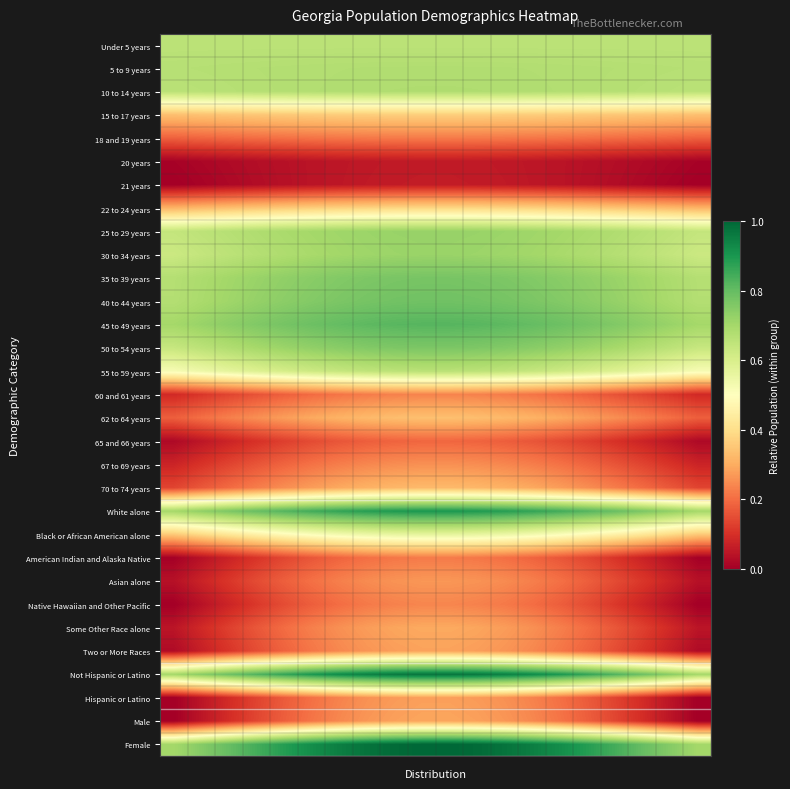

List the series in order of their peak value, highest first.

Female, Not Hispanic or Latino, White alone, 45 to 49 years, 40 to 44 years, 35 to 39 years, 50 to 54 years, 25 to 29 years, 30 to 34 years, 10 to 14 years, 5 to 9 years, 55 to 59 years, Under 5 years, Black or African American alone, 22 to 24 years, 15 to 17 years, 62 to 64 years, 70 to 74 years, Some Other Race alone, Male, Two or More Races, Hispanic or Latino, Asian alone, 67 to 69 years, Native Hawaiian and Other Pacific, 60 and 61 years, 18 and 19 years, American Indian and Alaska Native, 65 and 66 years, 21 years, 20 years